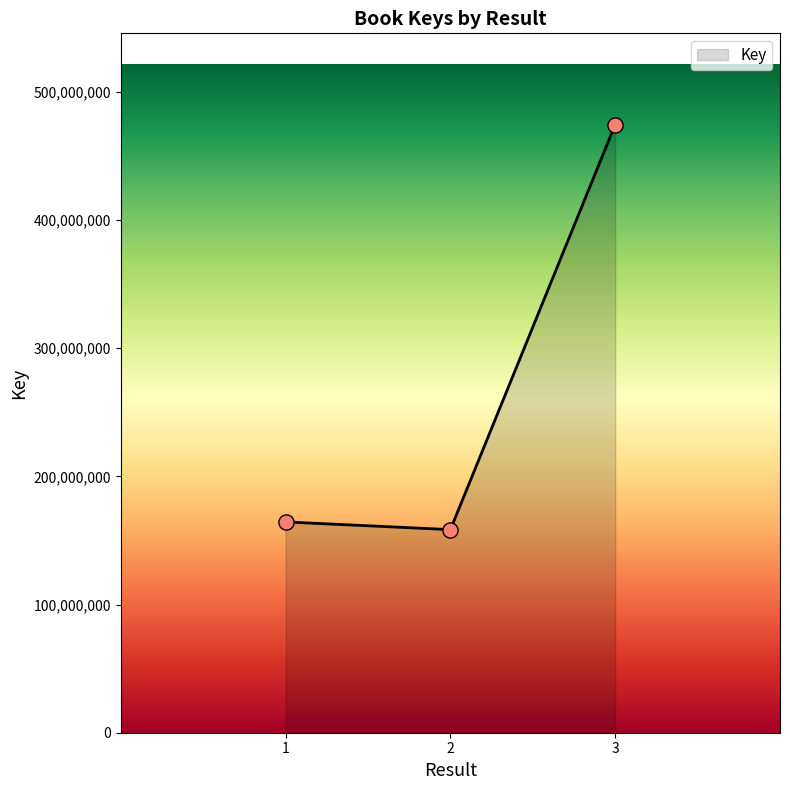

What is the change in value from 2 to 3?

+315958682